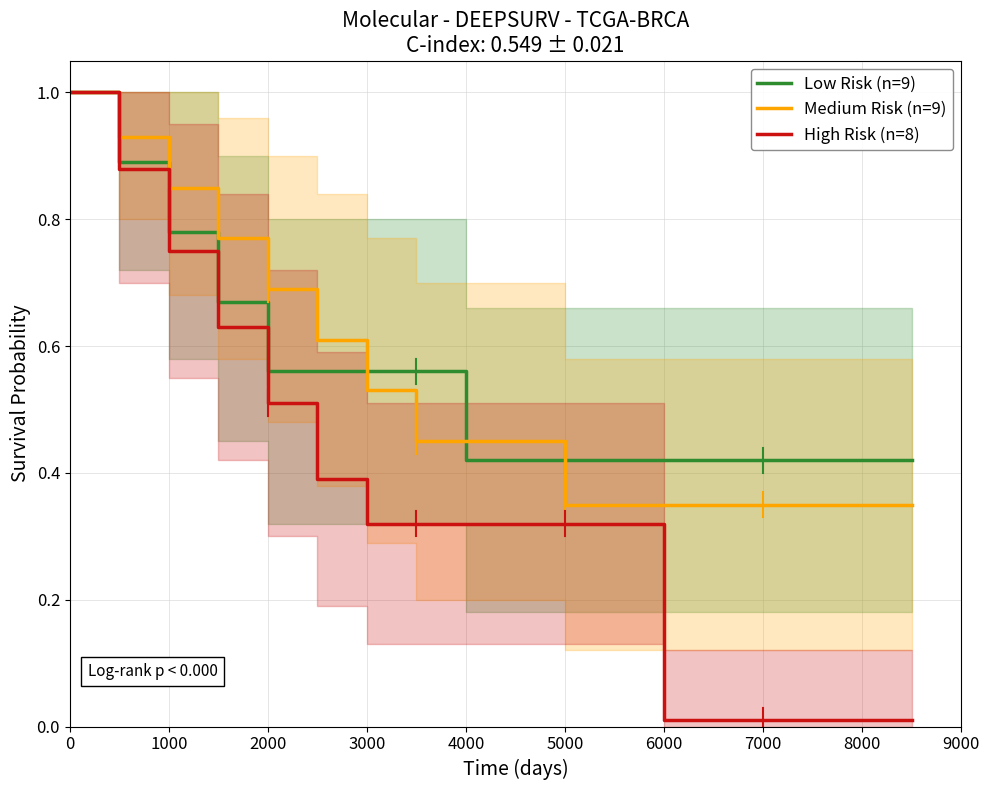

At 7000, list the series in order from largest to smallest.

Low Risk (n=9), Medium Risk (n=9), High Risk (n=8)